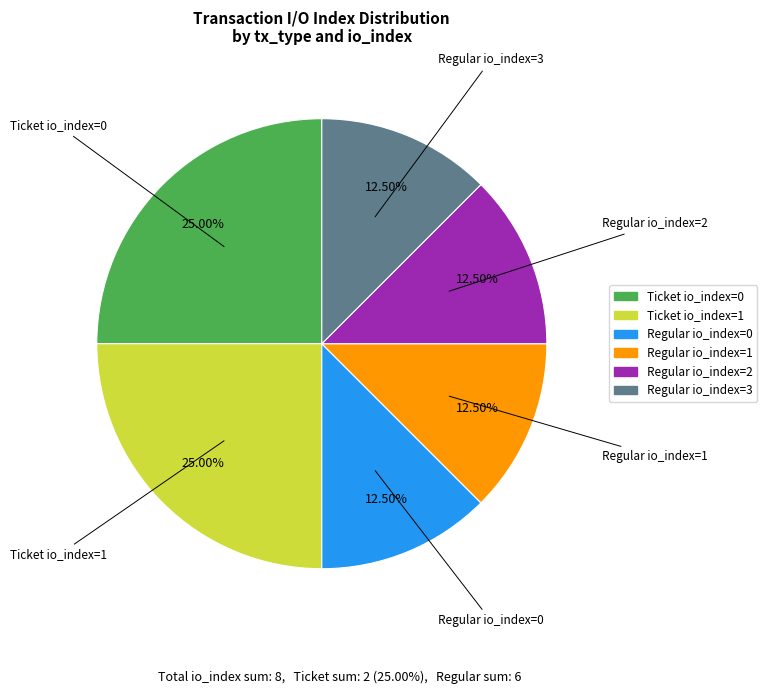

Does any single category account for the majority?

No